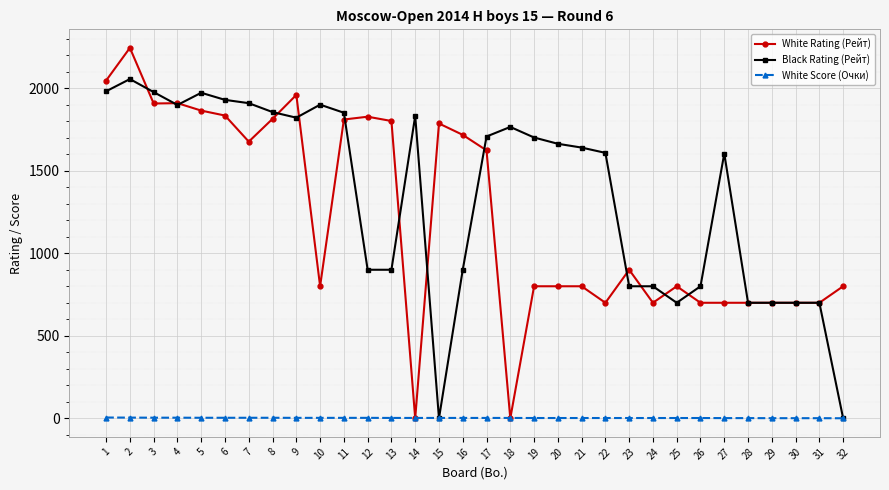

True or false: White Rating (Рейт) has a value of 800.0 at 10.

True